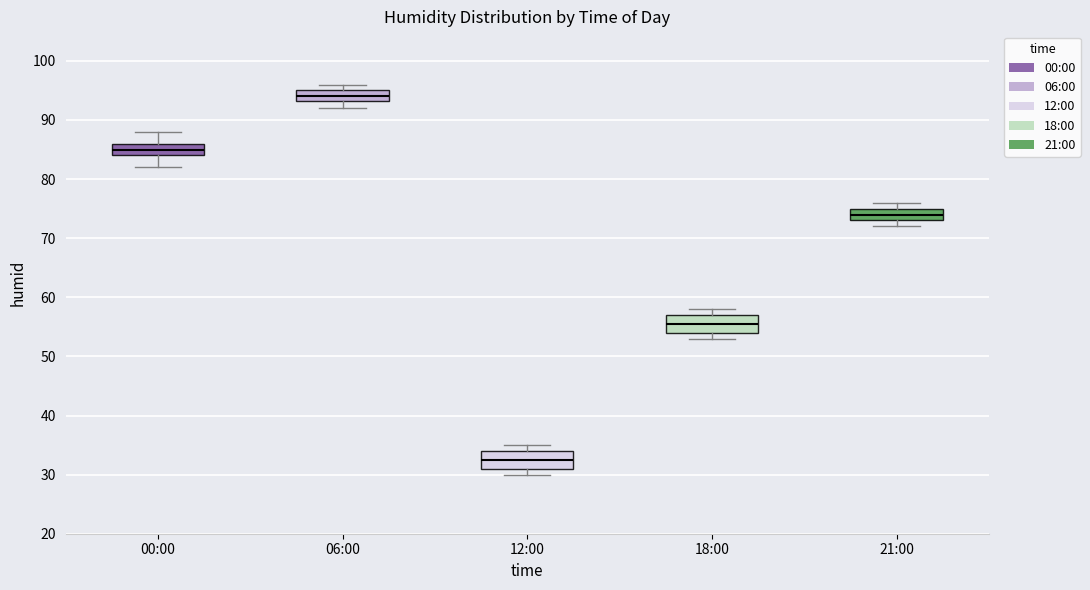

Reading left to right, transcribe this box plot: for each box, give where its median line is, the range the box spans, and where its two whiskers end, as read against the y-axis. The values are not printed on the chart, so give them approximately, as read against the axis.

00:00: median 85, box 84 to 86, whiskers 82 to 88
06:00: median 94, box 93 to 95, whiskers 92 to 96
12:00: median 33, box 31 to 34, whiskers 30 to 35
18:00: median 56, box 54 to 57, whiskers 53 to 58
21:00: median 74, box 73 to 75, whiskers 72 to 76